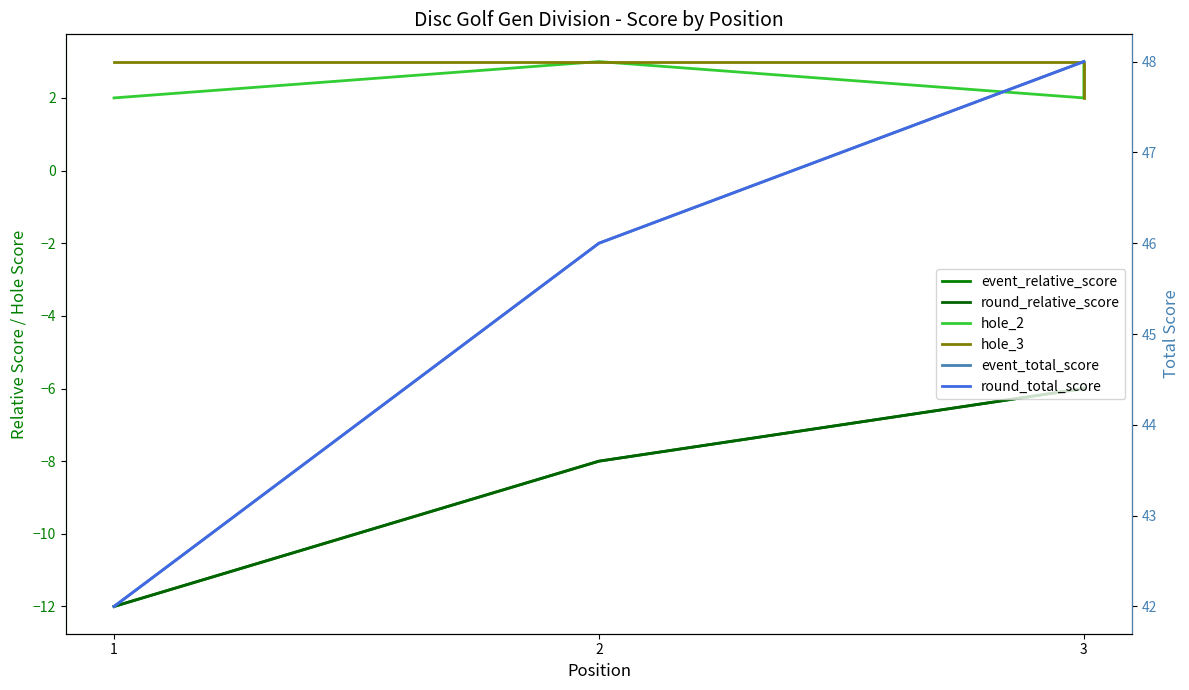

What is the greatest value displayed?

48